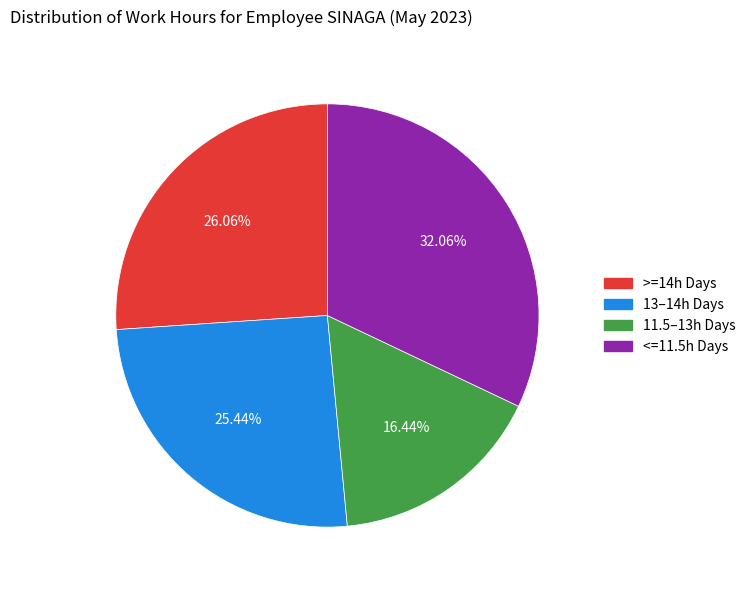

Is there any slice that represents more than half of the pie?

No